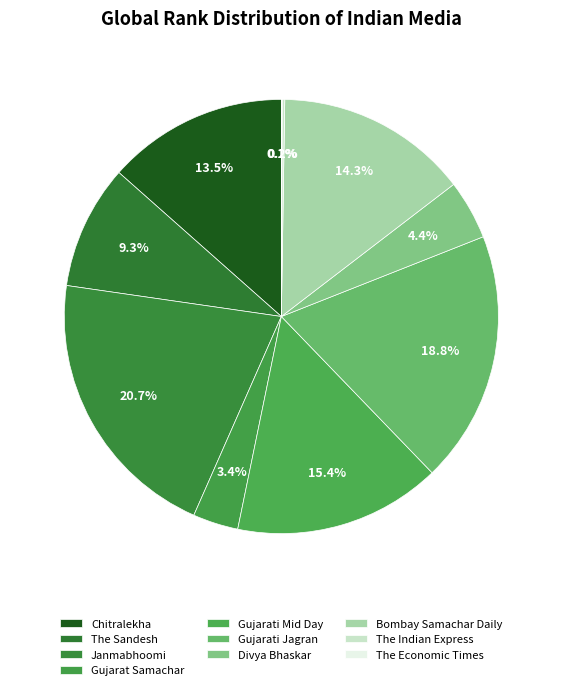

Does any single category account for the majority?

No